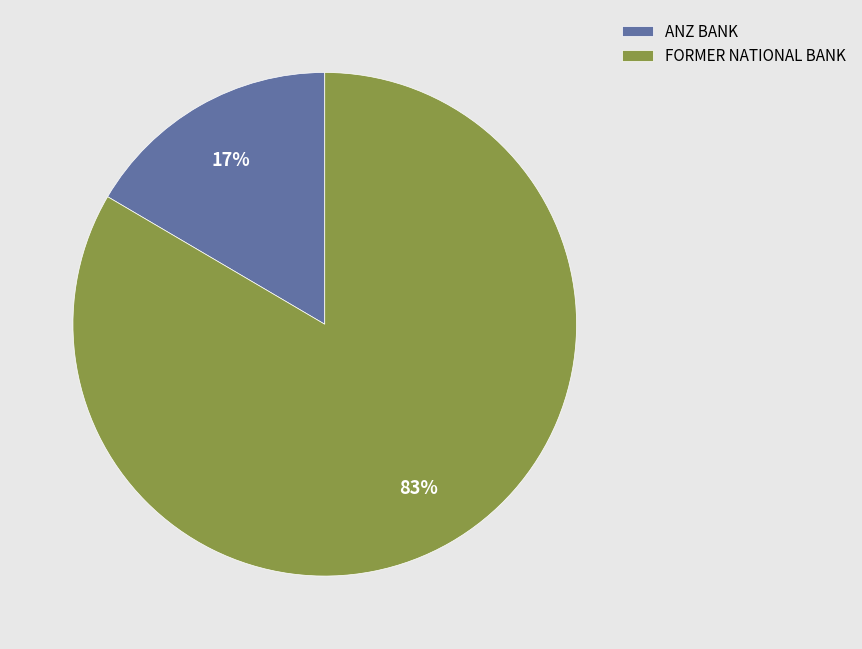

Is the sum of FORMER NATIONAL BANK and ANZ BANK greater than half?

Yes